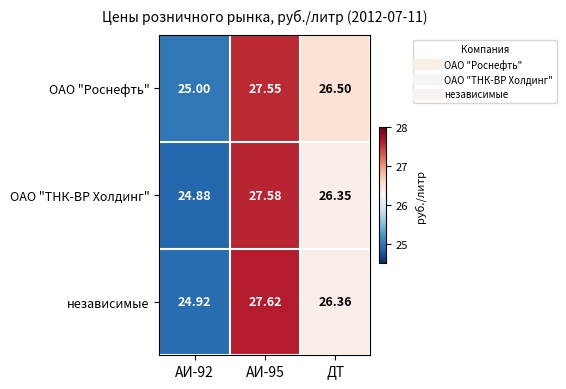

Which series has the largest total across all categories?

ОАО "Роснефть"